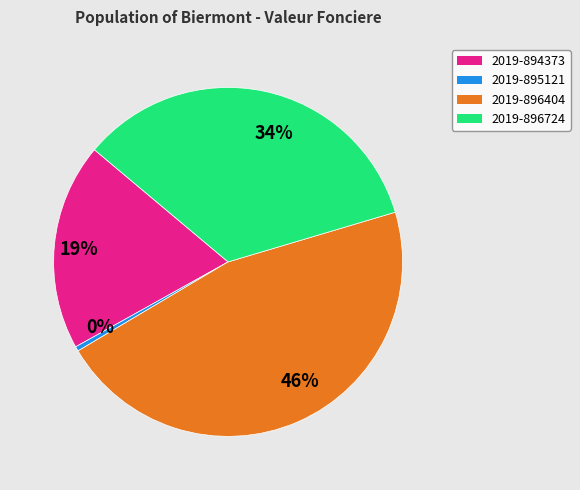

Is there a majority slice in this chart?

No